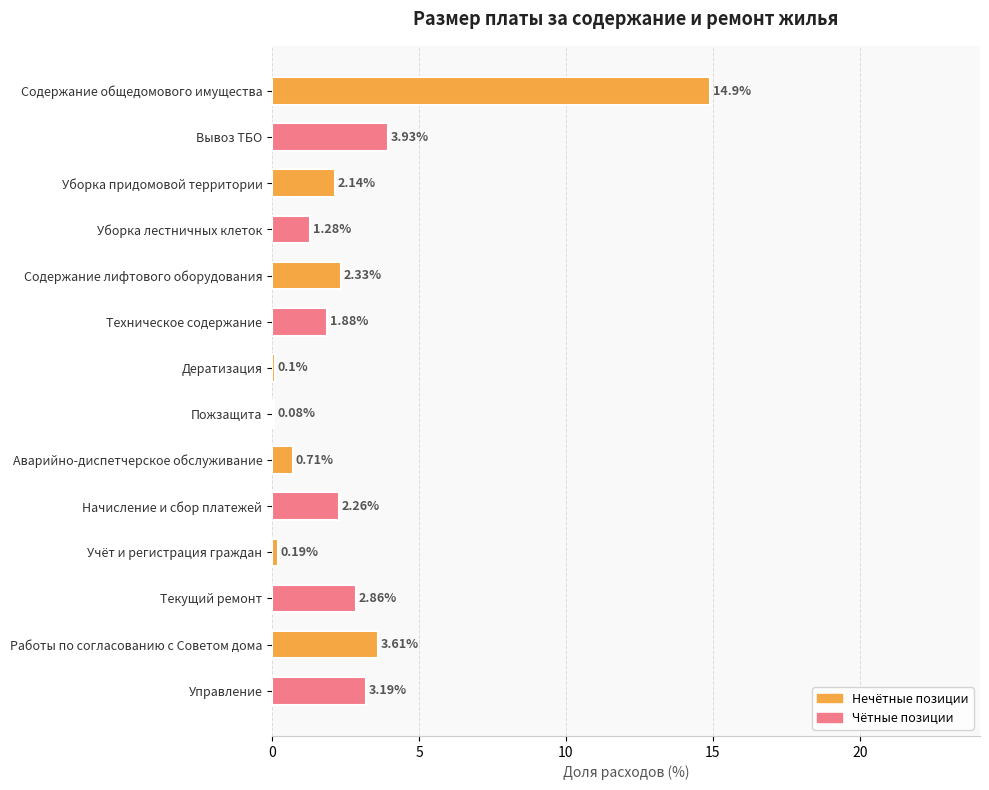

At which category does the chart reach its minimum across all series?

Пожзащита